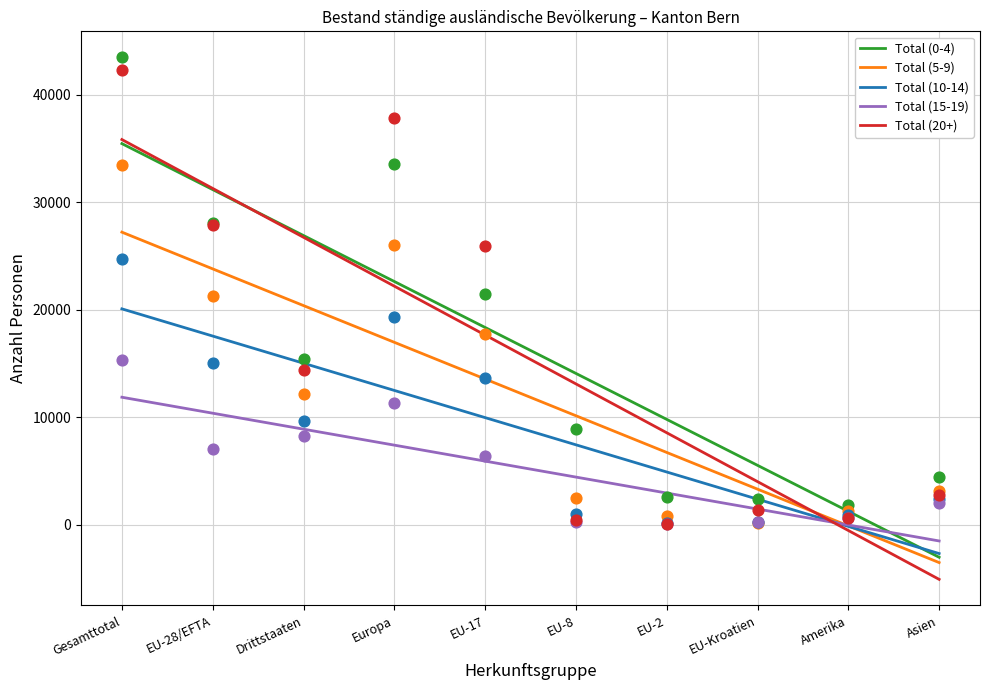

Which series has the largest total across all categories?

Total (0-4)